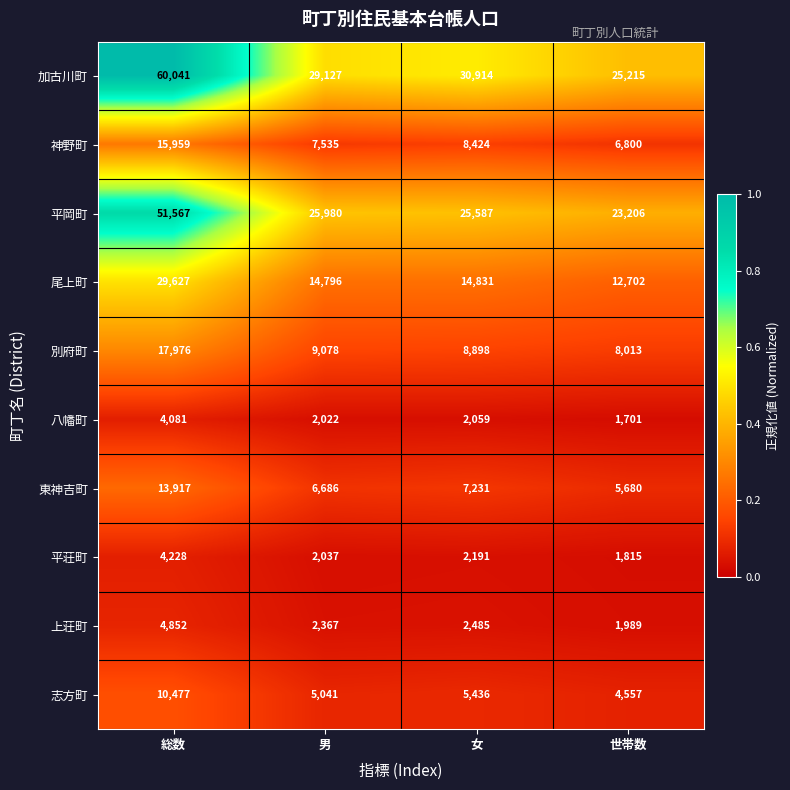

Where does the 東神吉町 series first go above 7231?

総数